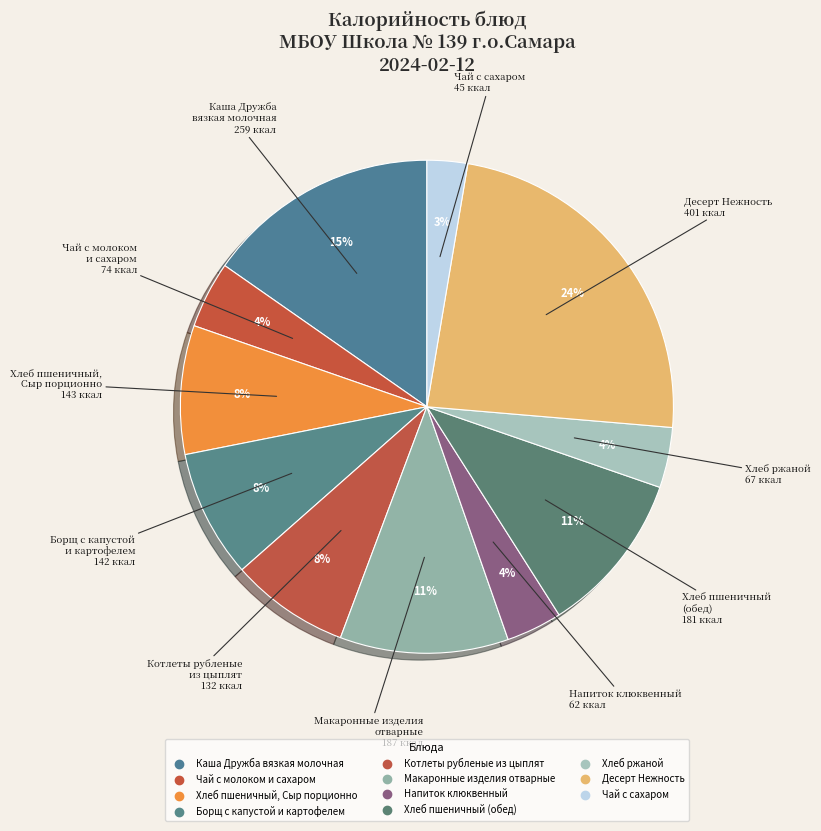

Which slice is the largest?

Десерт Нежность